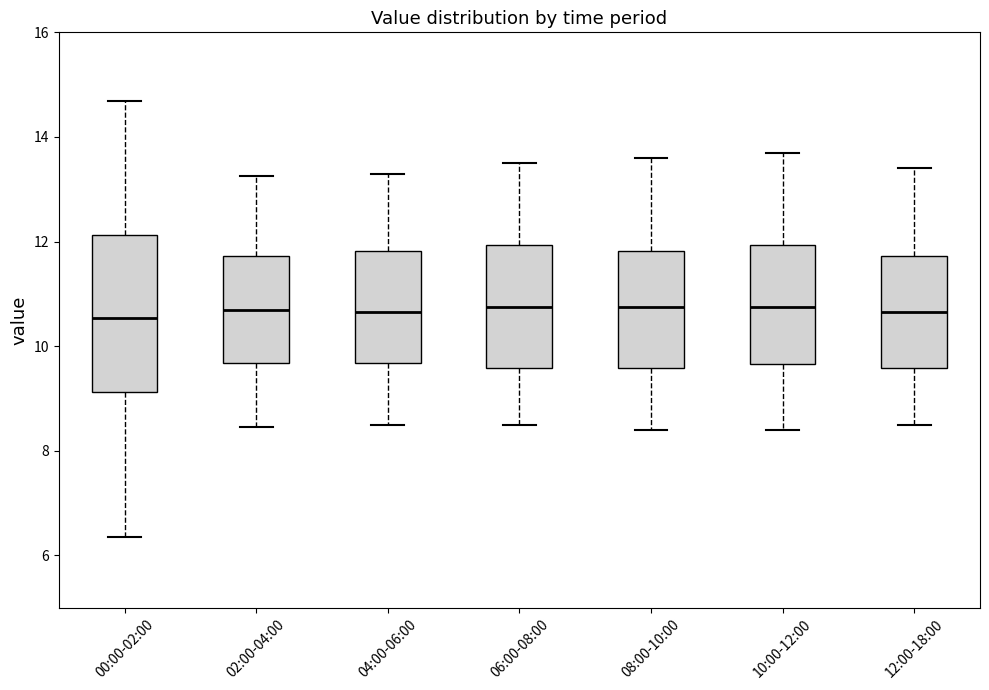

Where does the median line of the box for 02:00-04:00 sit on the y-axis? The values are not printed on the chart, so give them approximately, as read against the axis.

10.8